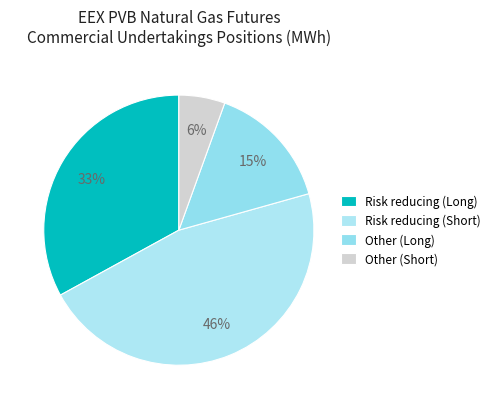

Count the number of slices in the pie.

4